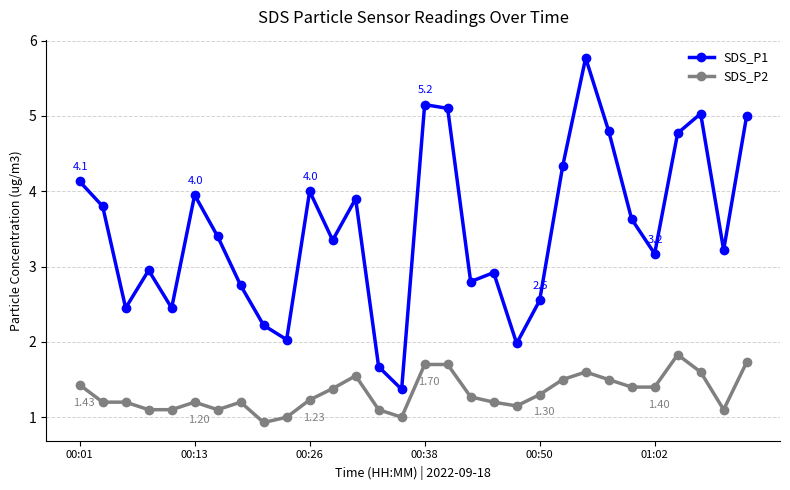

True or false: SDS_P2 has more than 1 points higher than both neighbors.

True